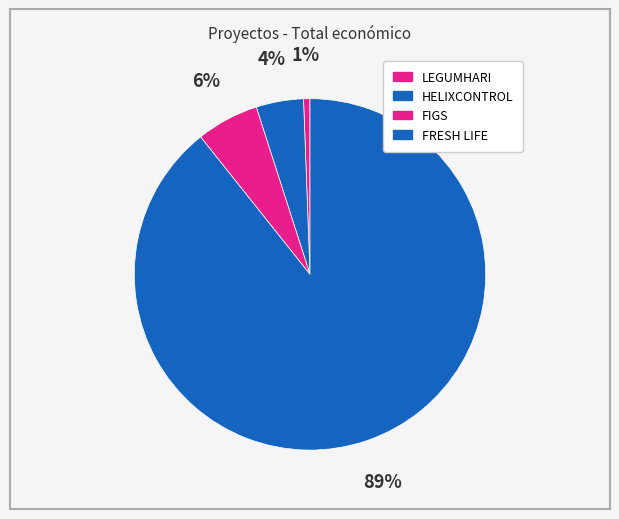

What percentage is the FIGS slice, to the nearest percent?

6%